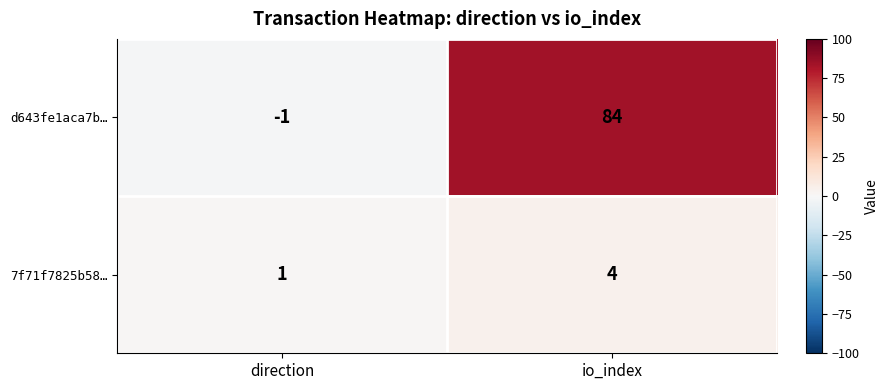

Which series has the largest total across all categories?

d643fe1aca7b…